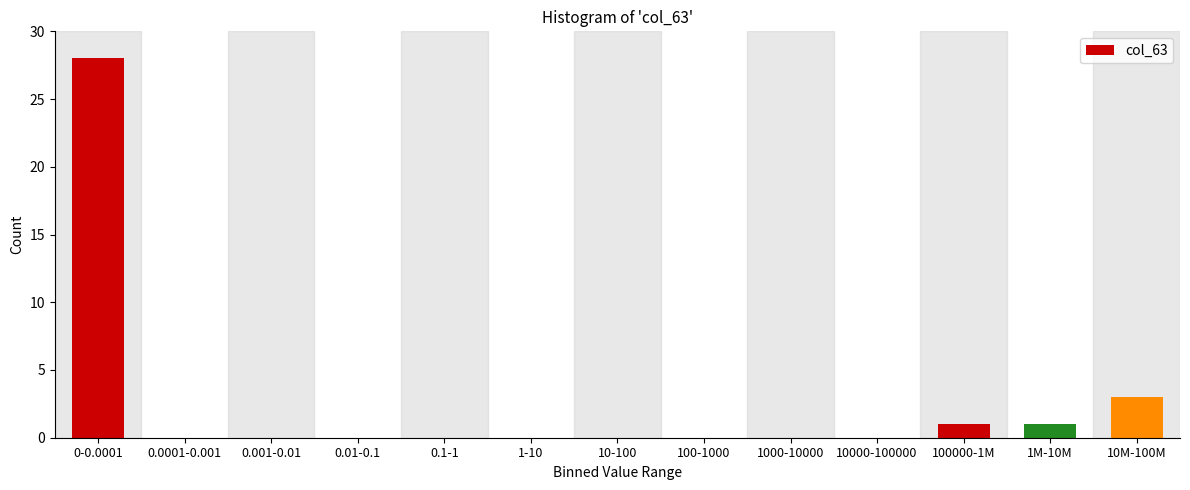

Reading left to right, extract all data points from this chart.

0-0.0001=28	0.0001-0.001=0	0.001-0.01=0	0.01-0.1=0	0.1-1=0	1-10=0	10-100=0	100-1000=0	1000-10000=0	10000-100000=0	100000-1M=1	1M-10M=1	10M-100M=3